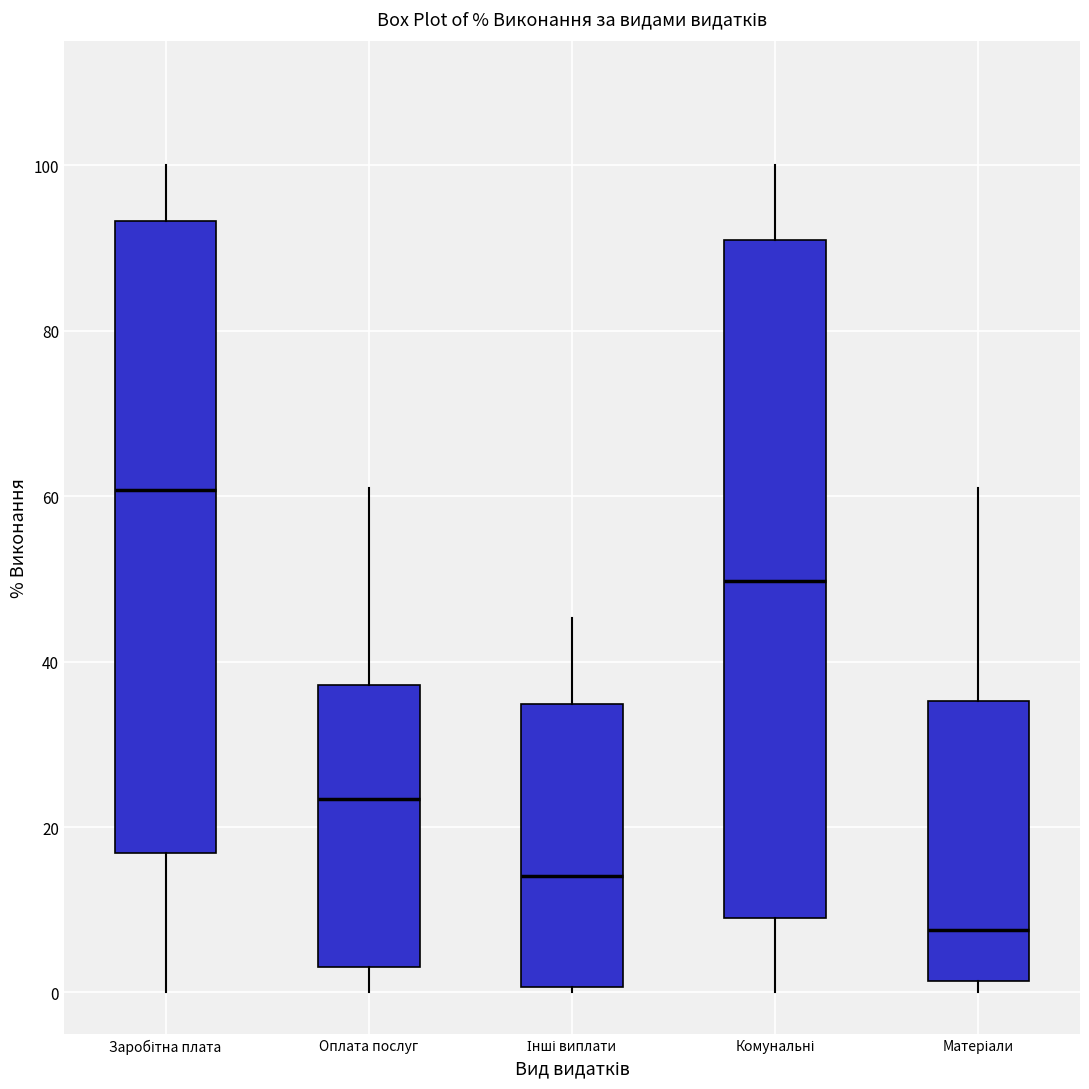

Reading left to right, transcribe this box plot: for each box, give where its median line is, the range the box spans, and where its two whiskers end, as read against the y-axis. The values are not printed on the chart, so give them approximately, as read against the axis.

Заробітна плата: median 60, box 16 to 94, whiskers 0 to 100
Оплата послуг: median 24, box 4 to 38, whiskers 0 to 60
Інші виплати: median 14, box 0 to 34, whiskers 0 (just below the box's lower edge) to 46
Комунальні: median 50, box 10 to 92, whiskers 0 to 100
Матеріали: median 8, box 2 to 36, whiskers 0 to 60